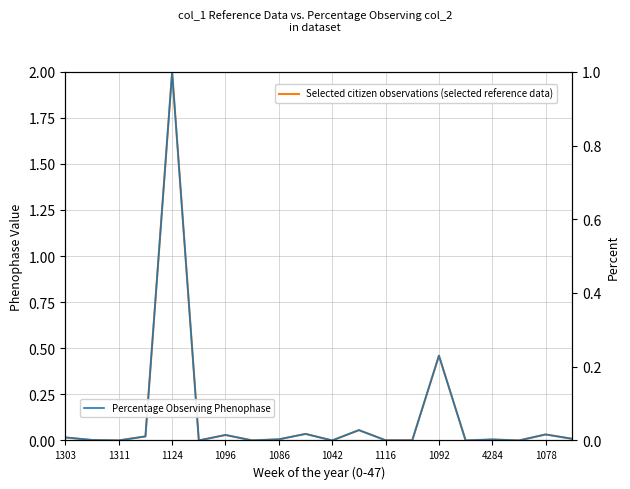

Rank the series by their average value, from lowest to highest.

Percentage Observing Phenophase, Selected citizen observations (selected reference data)